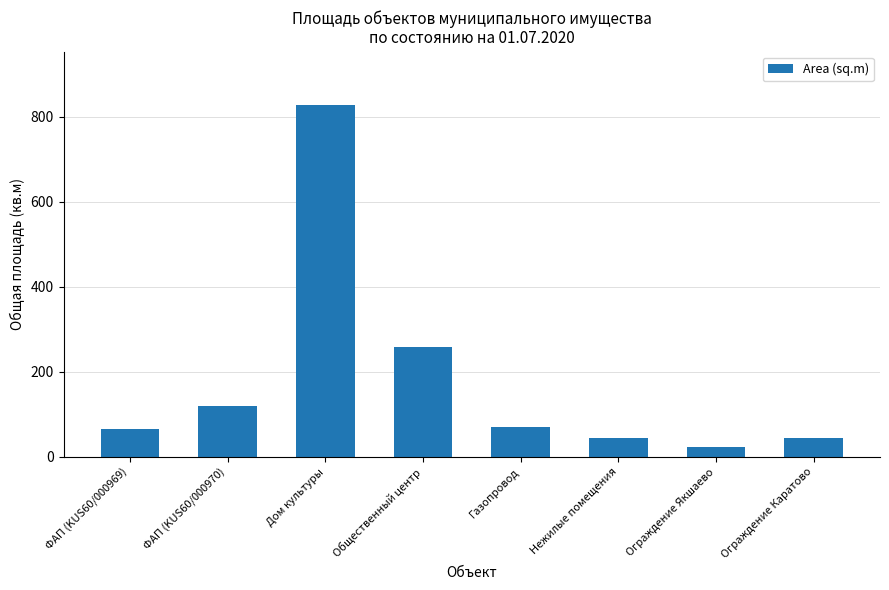

What is the difference between the values at Газопровод and Общественный центр?

188.0